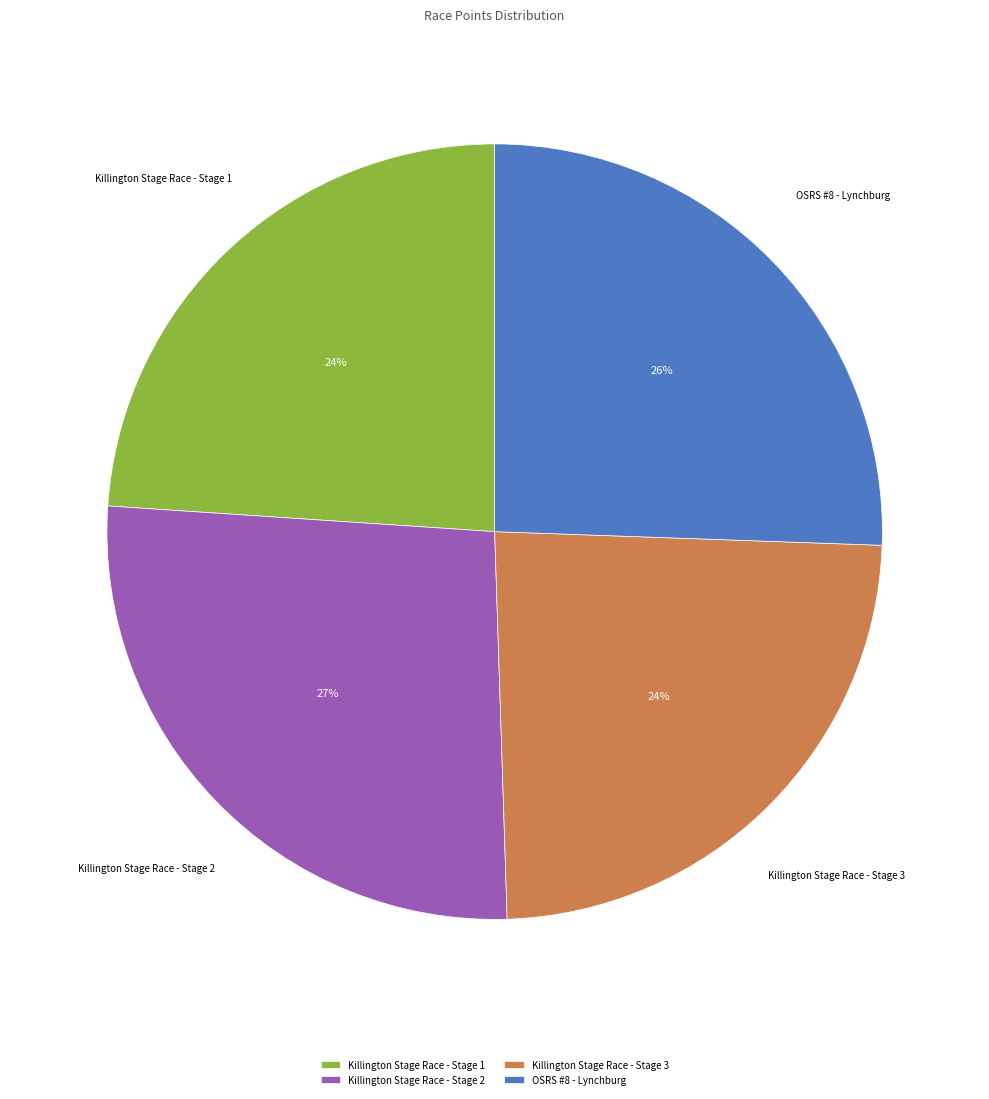

To the nearest percent, what is the combined percentage of Killington Stage Race - Stage 1 and OSRS #8 - Lynchburg?

50%